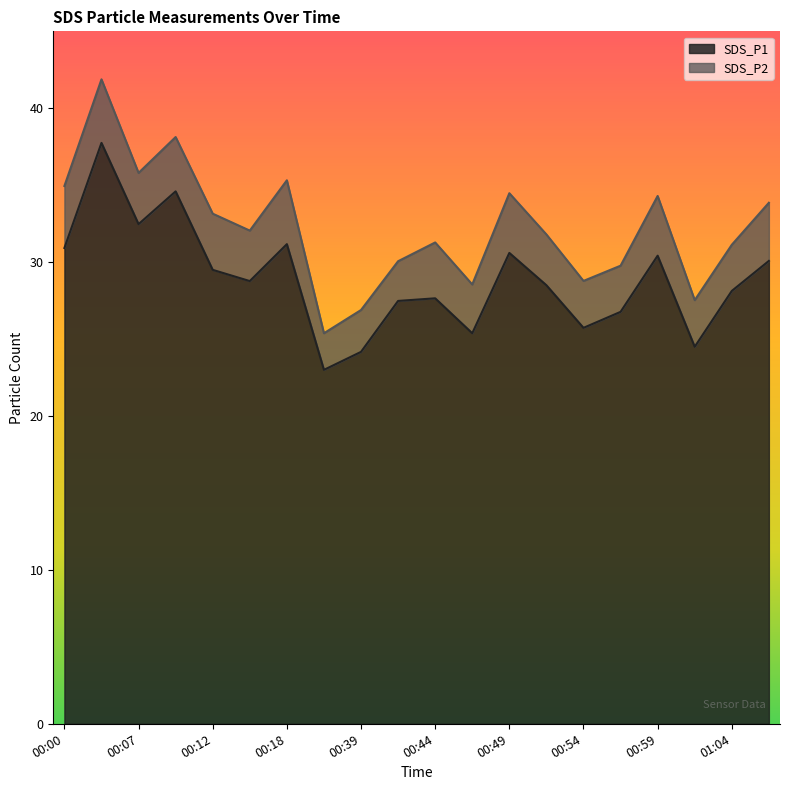

How many points are lower than both their immediate neighbors (excluding endpoints)?

6